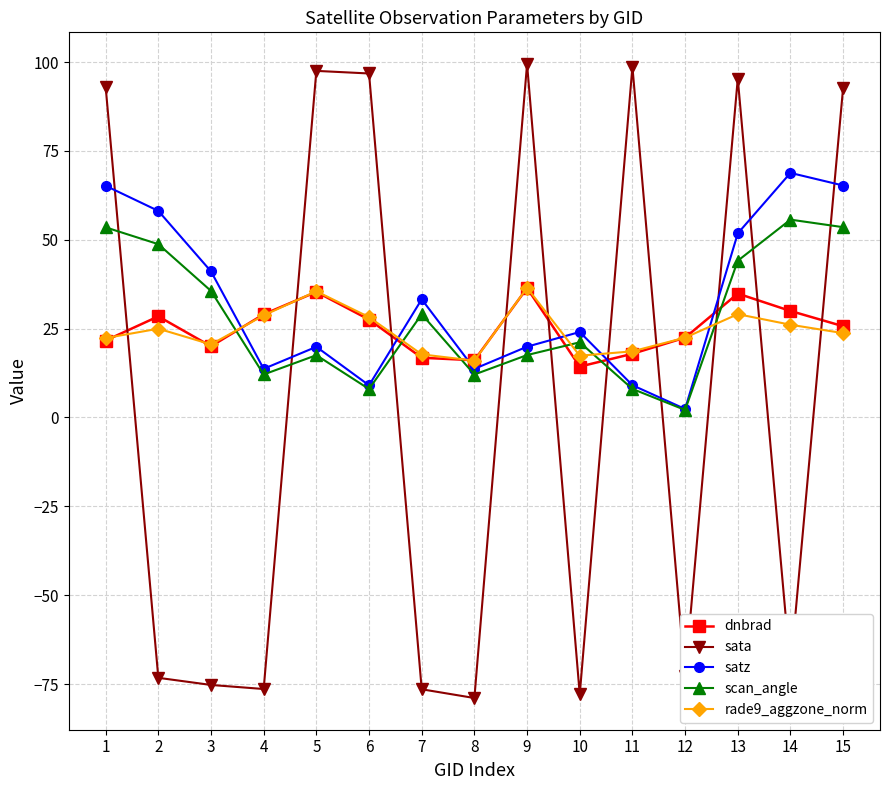

Is the value of satz at 14 greater than the value of dnbrad at 5?

Yes